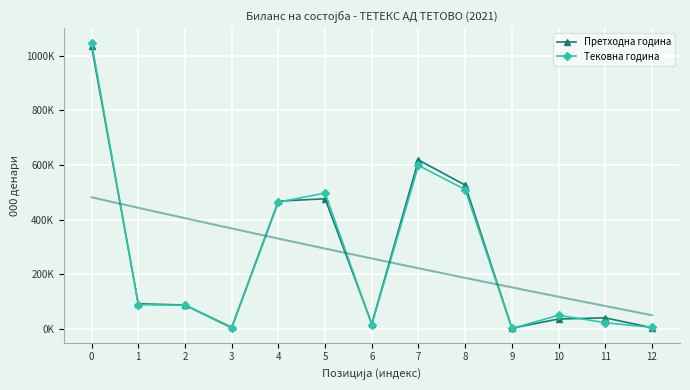

Reading left to right, transcribe all the data shown in this chart.

Претходна година: 1034875	91215	86683	4532	467453	476207	17584	618245	526244	1795	35454	39601	3500
Тековна година: 1048881	88059	85880	2179	463657	497165	15183	598221	509904	848	49066	22102	4678